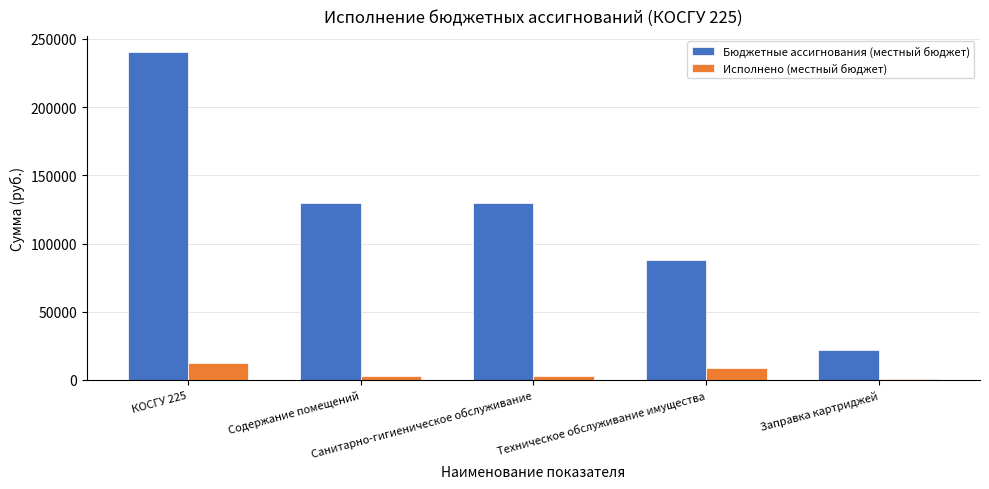

Where is Исполнено (местный бюджет) nearest to the value 6841?

Техническое обслуживание имущества